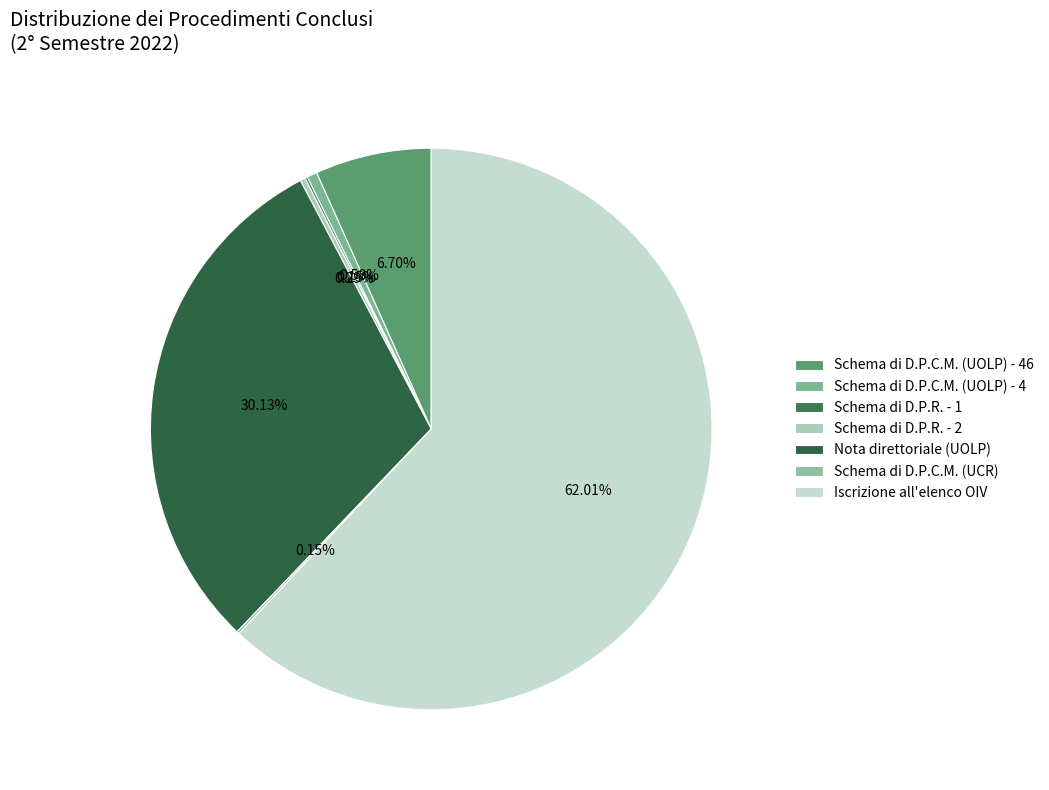

Which slice is the smallest?

Schema di D.P.R. - 1